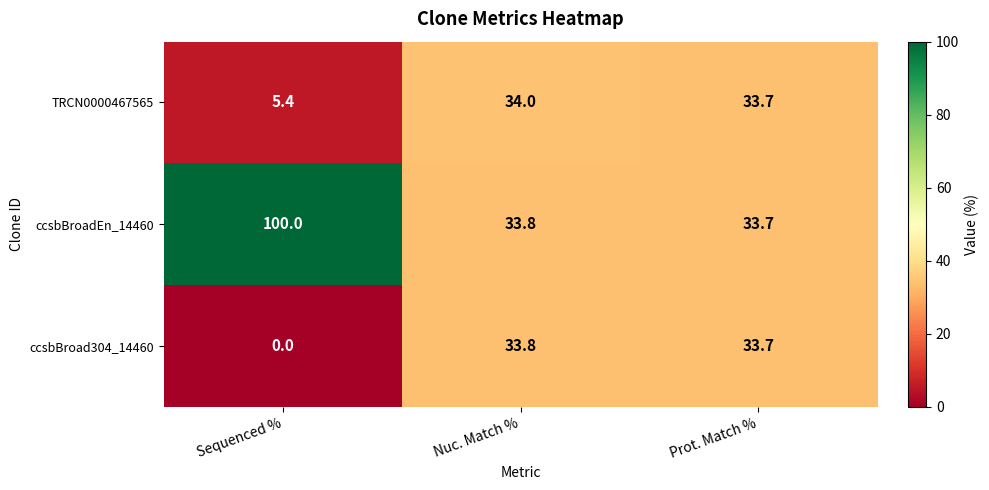

What value does the ccsbBroadEn_14460 series have at Prot. Match %?

33.7